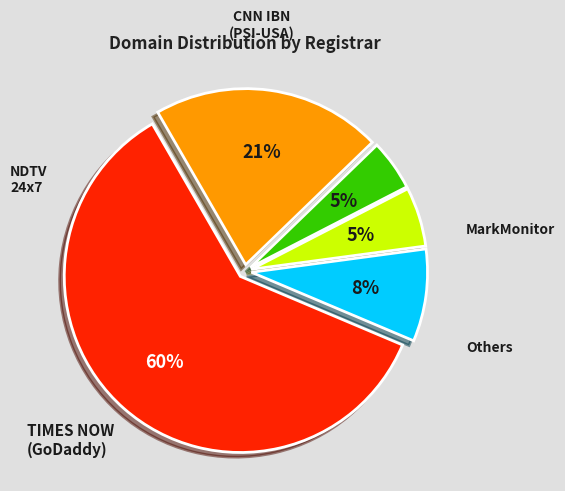

To the nearest percent, what is the difference between the largest and smallest slice percentages?

56%